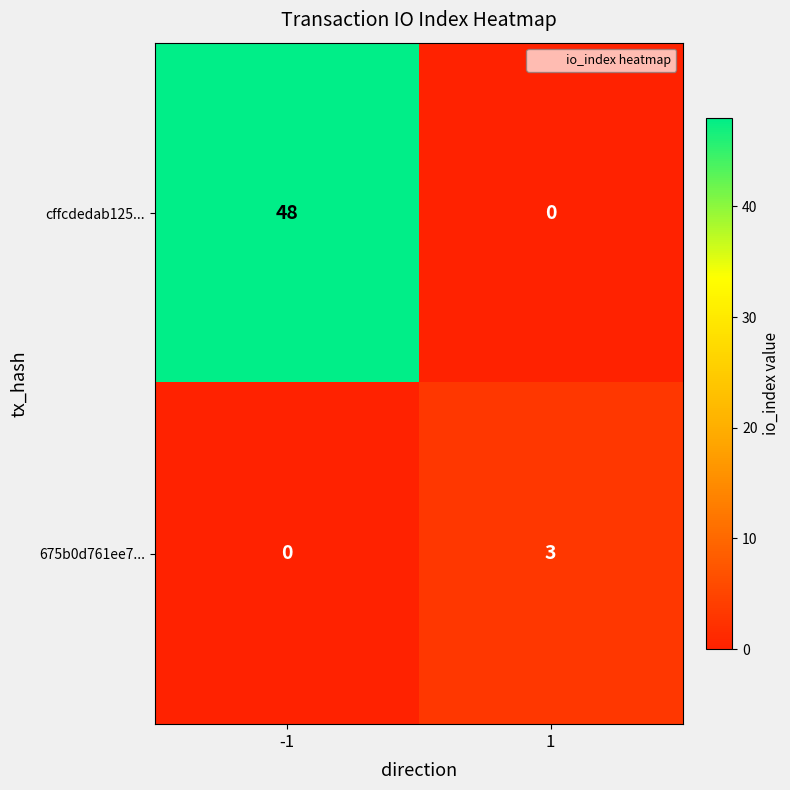

What is the maximum value shown in the chart?

48